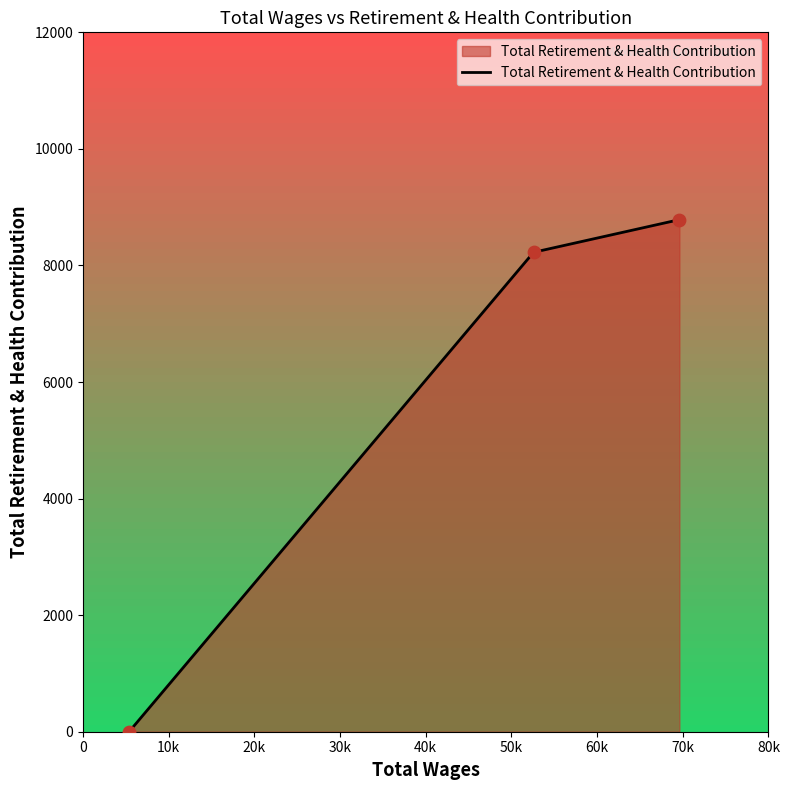

What is the maximum value shown in the chart?

8786